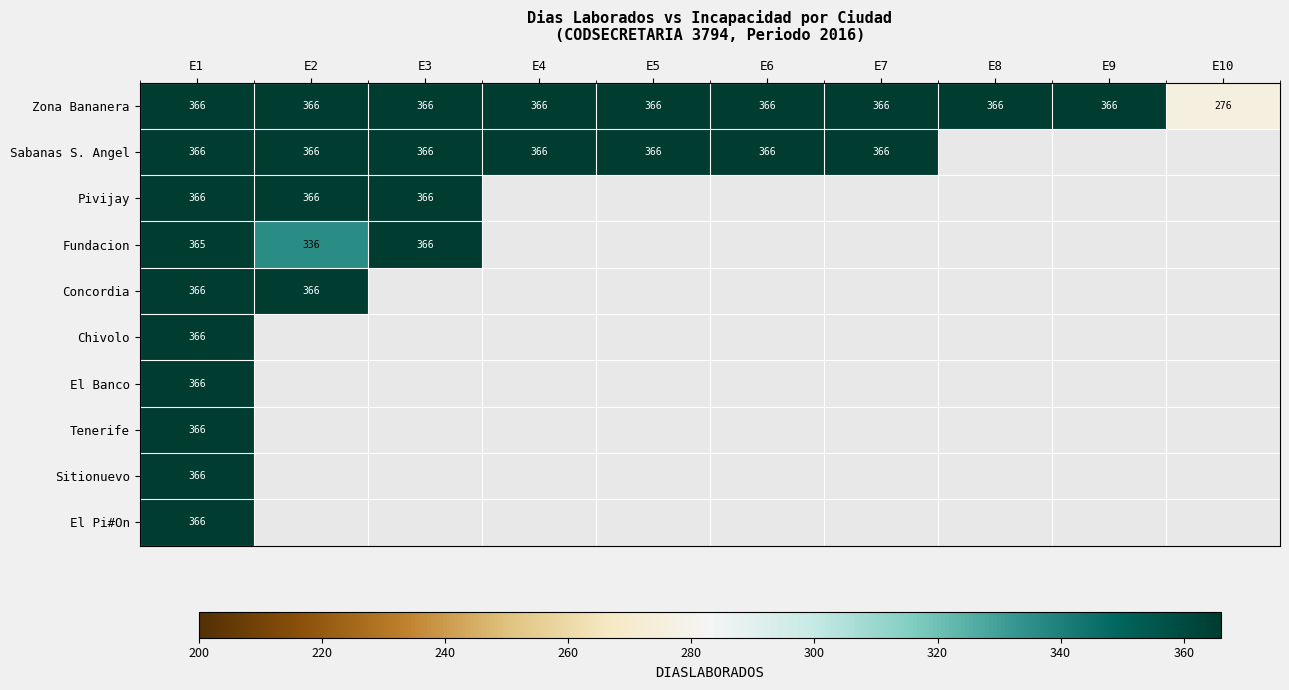

At how many categories does at least one series exceed 330?

9